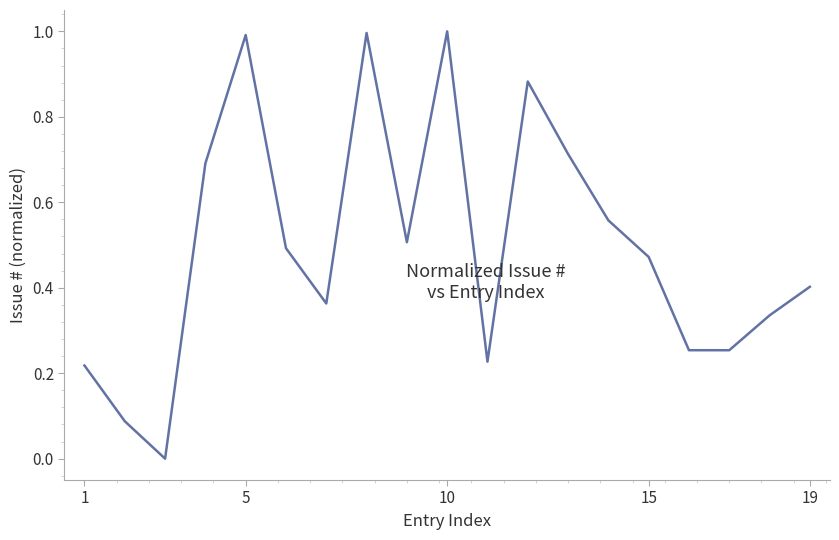

How many values exceed 0?

18